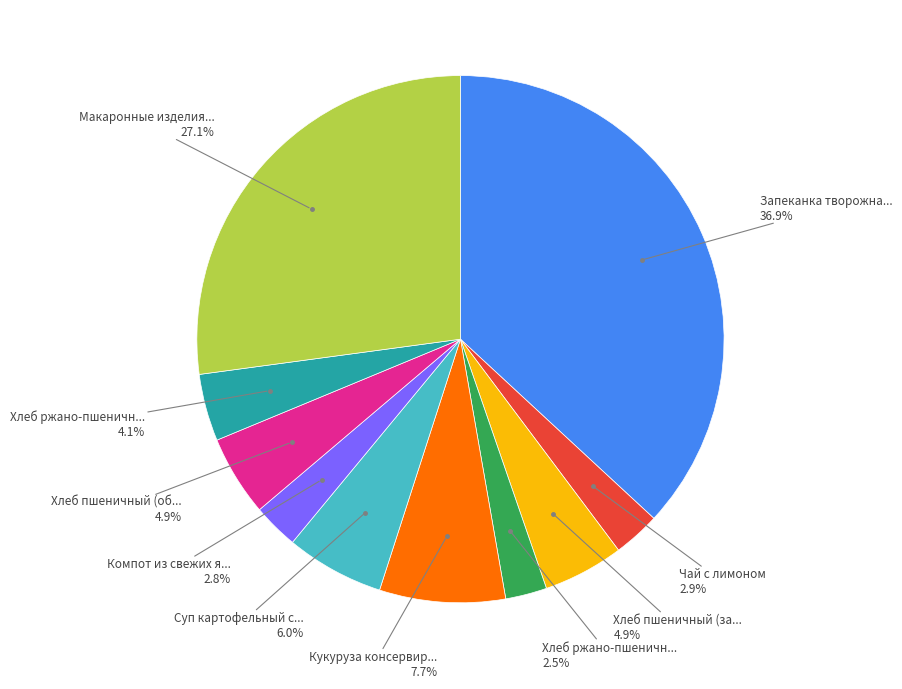

Is there any slice that represents more than half of the pie?

No